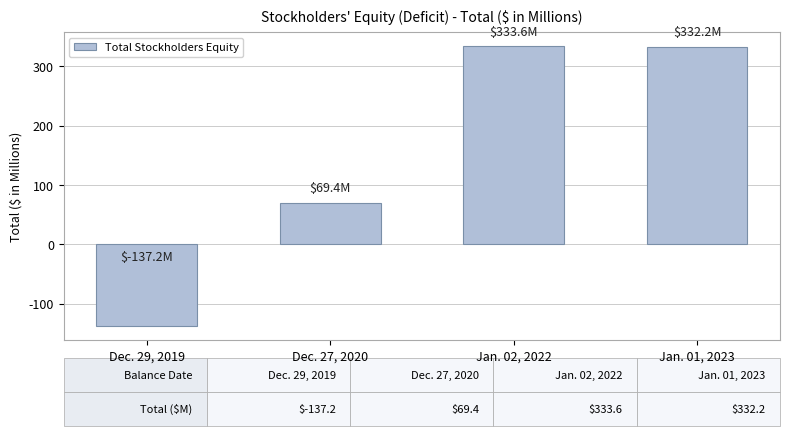

What is the label of the 4th bar from the right?

Dec. 29, 2019